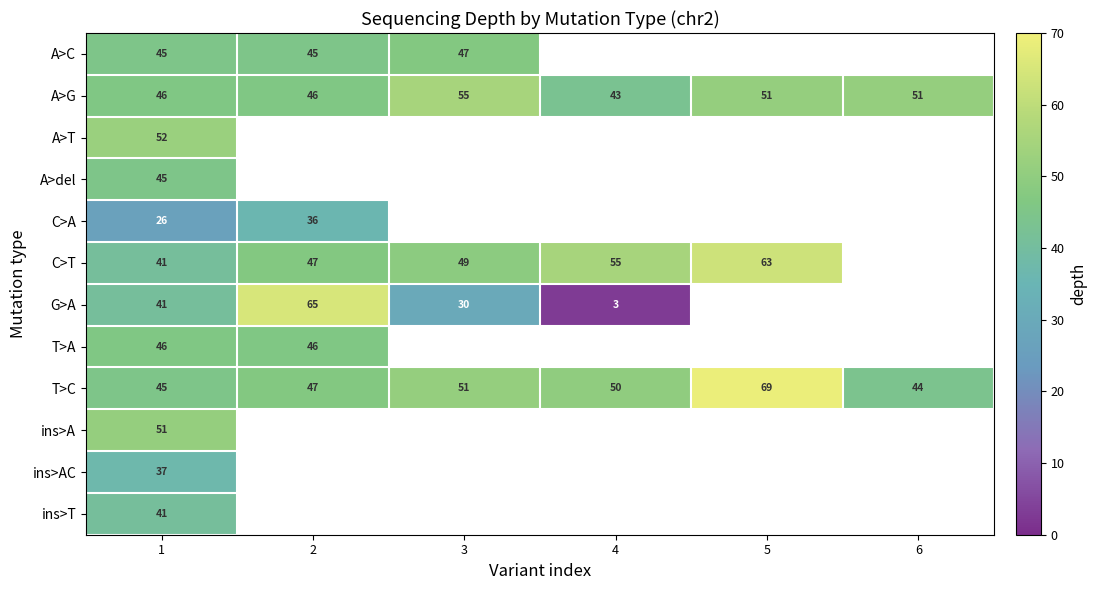

What is the greatest value displayed?

69.0